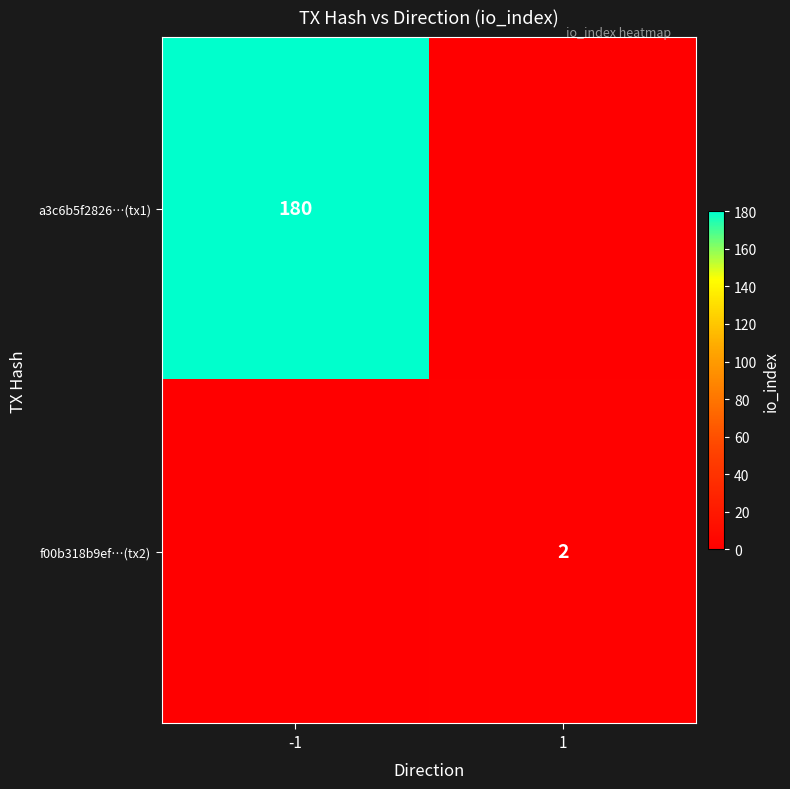

The a3c6b5f2826…(tx1) series shows 180 at -1. True or false?

True